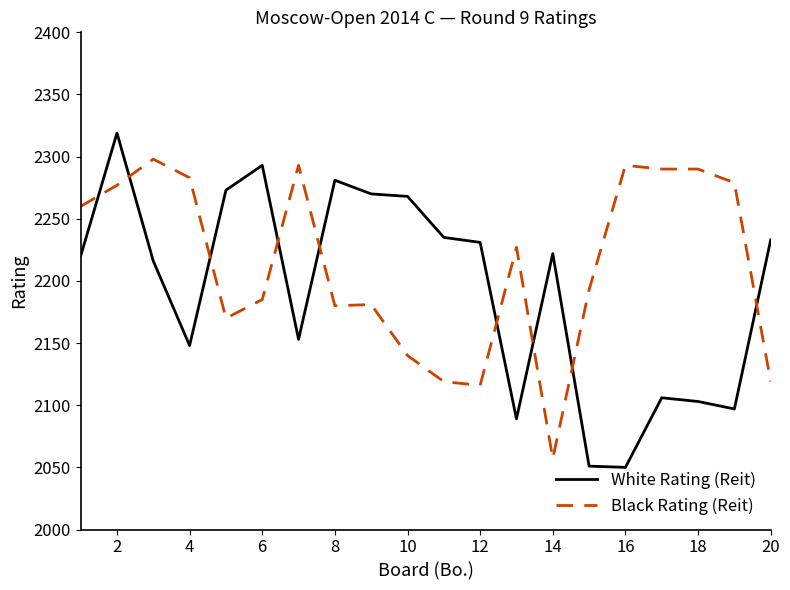

List the series in order of their peak value, highest first.

White Rating (Reit), Black Rating (Reit)